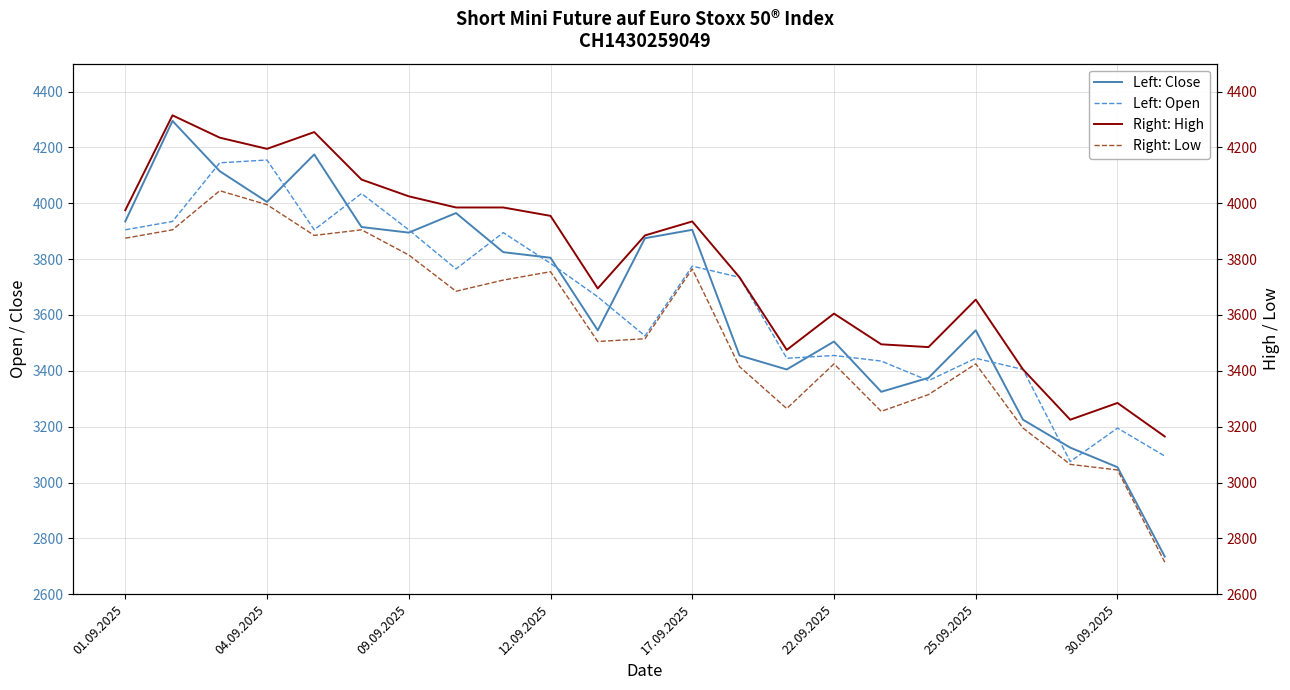

At 16, list the series in order from smallest to largest.

Right: Low, Left: Close, Left: Open, Right: High